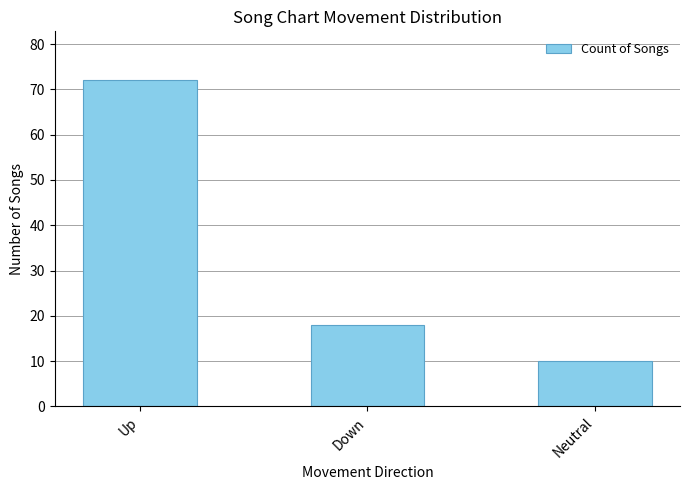

What is the value of the 1st bar from the left?

72